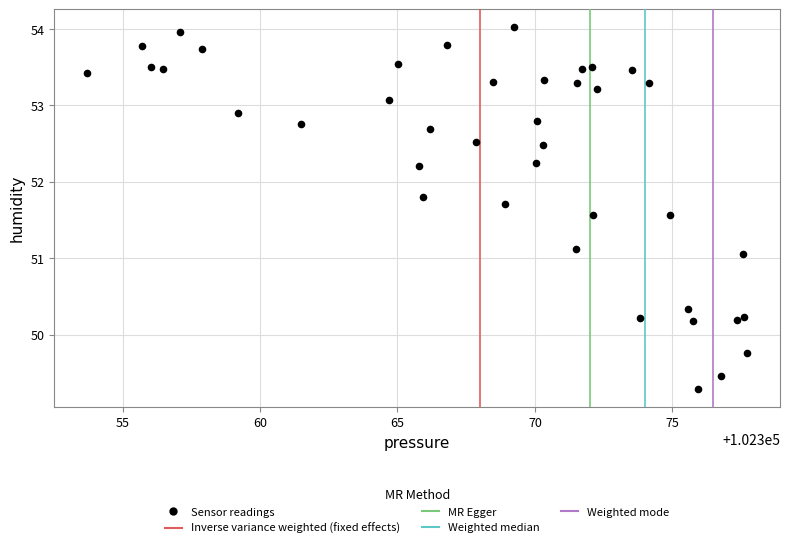

What Y value in the scatter plot is closest to 51?

51.1